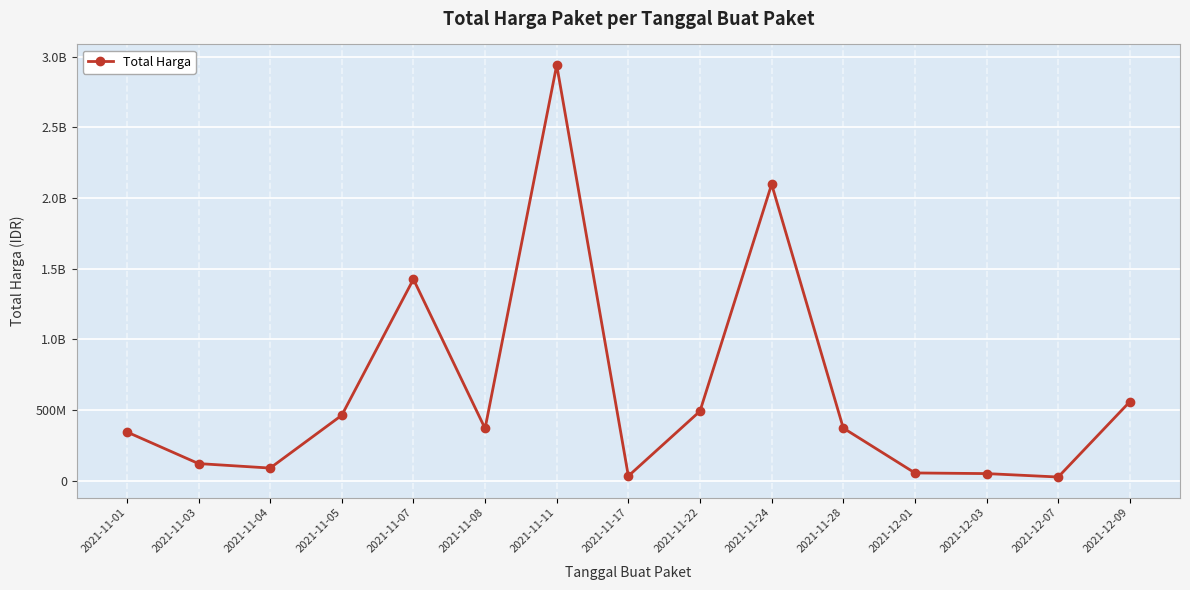

What is the smallest value displayed?

27412000